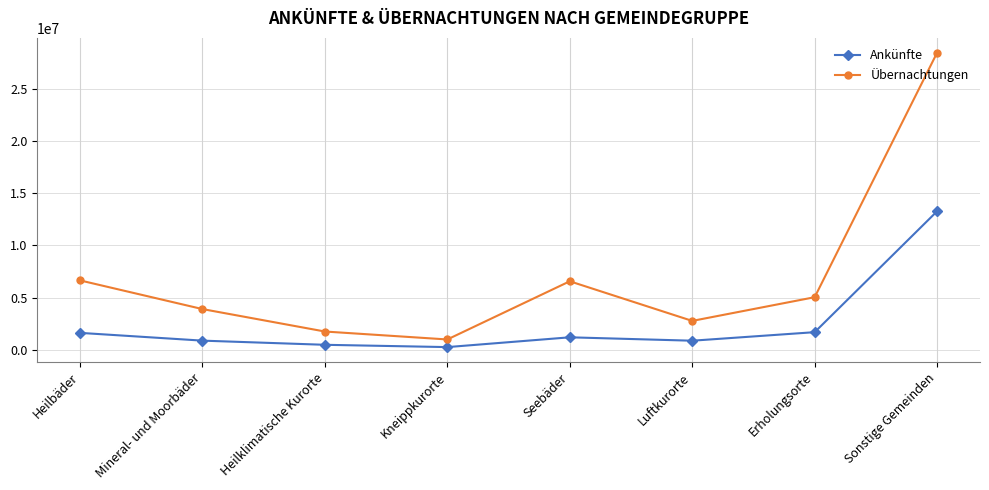

What is the value of the Übernachtungen point at the 4th from the left?

992260